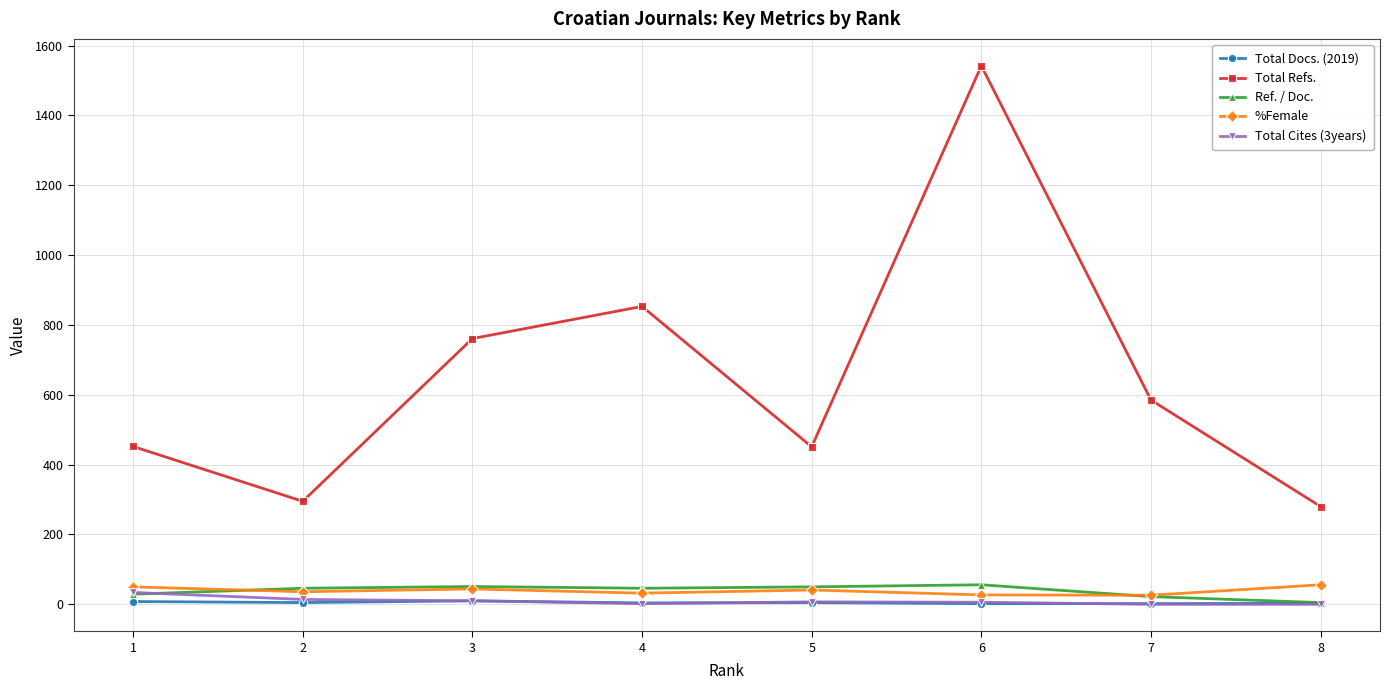

What is the sum of the Ref. / Doc. values at 7 and 8?

27